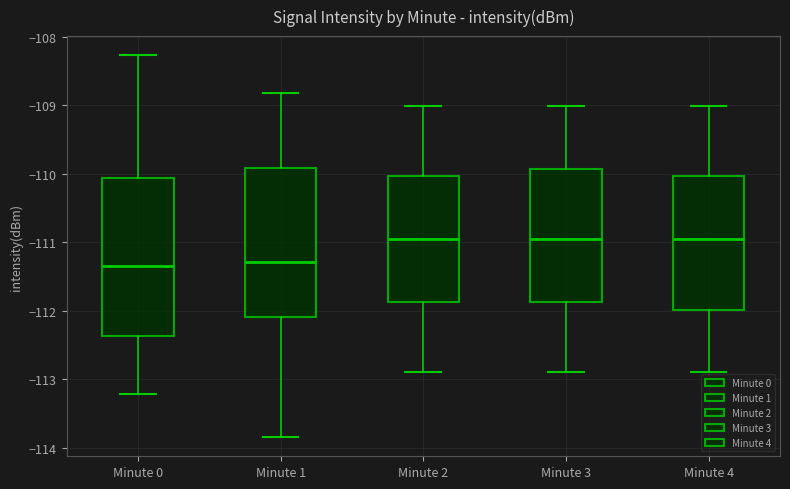

Which box is the tallest, from its lower edge to its upper edge?

Minute 0